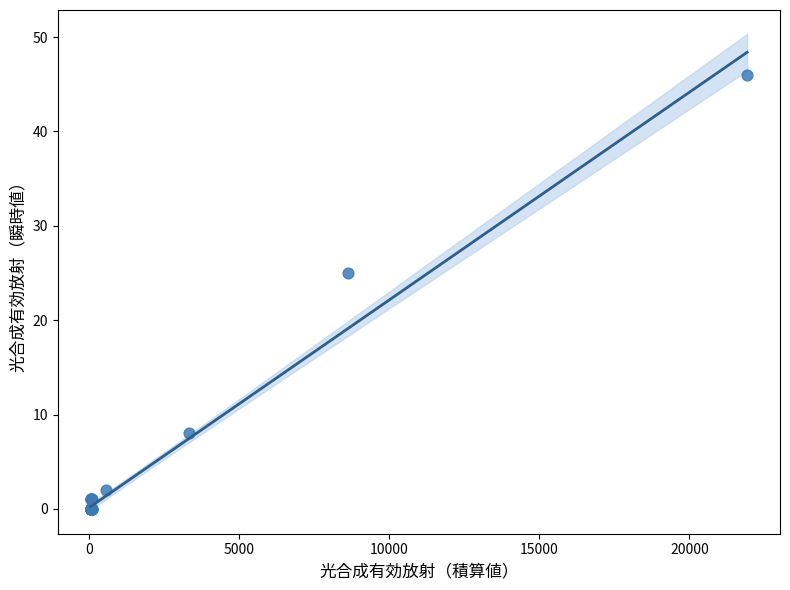

What Y value in the scatter plot is closest to 23?

25